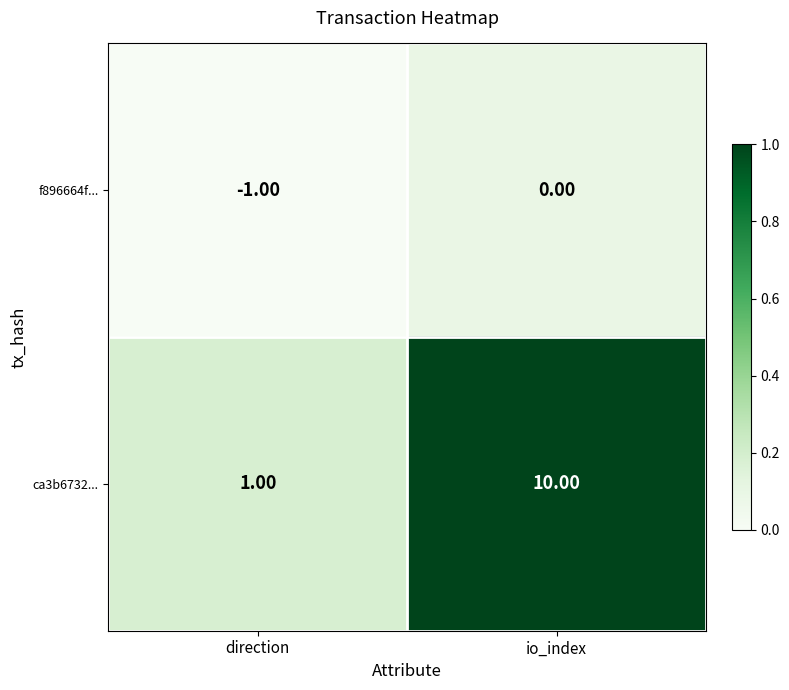

Which series changed the most between direction and io_index?

ca3b6732...